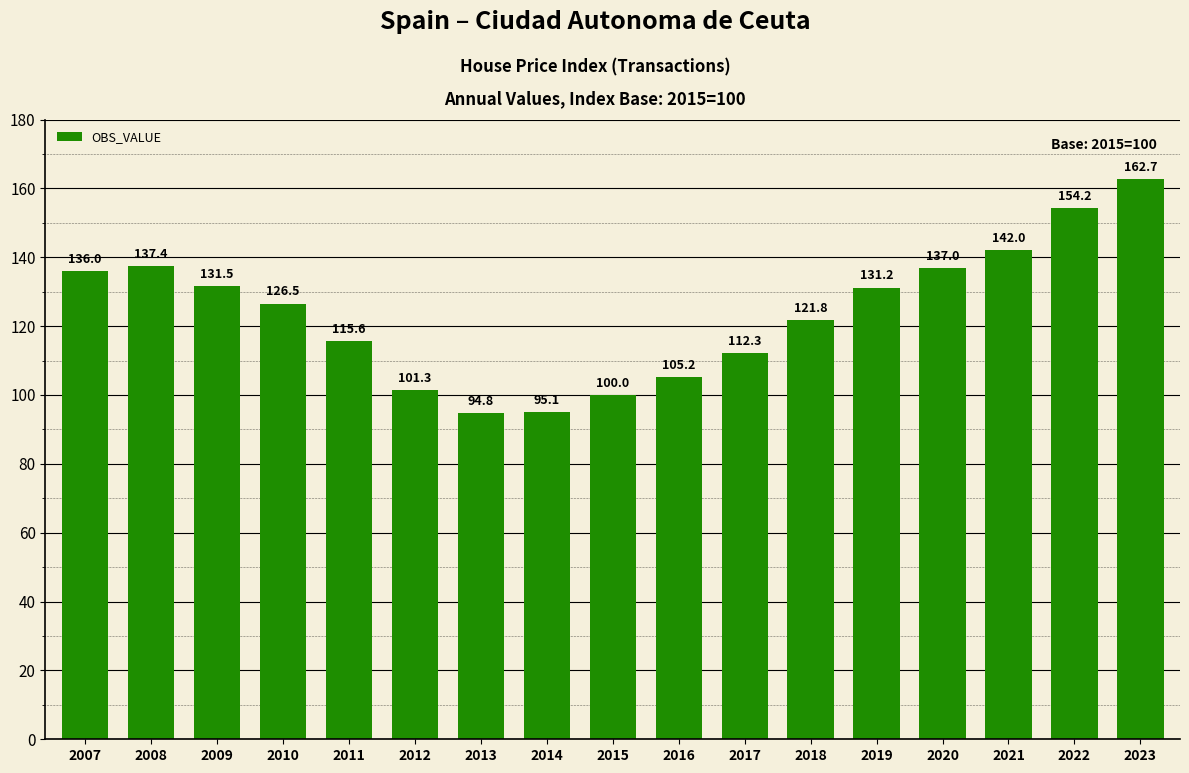

Which has a higher value, 2013 or 2020?

2020